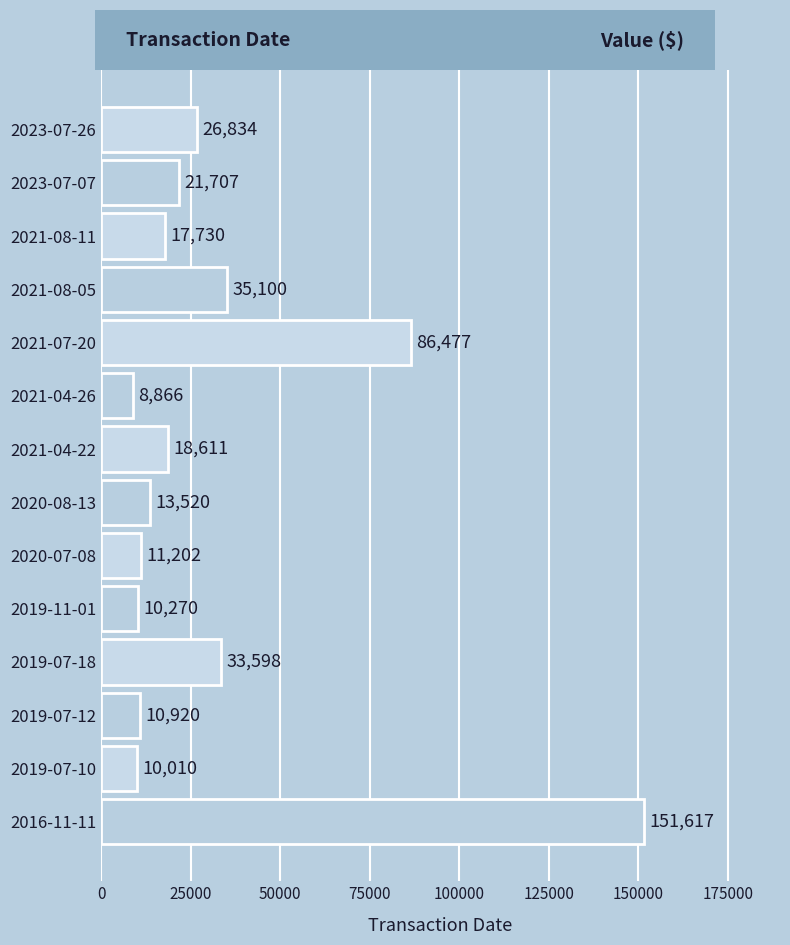

At which category does the chart reach its minimum across all series?

2021-04-26